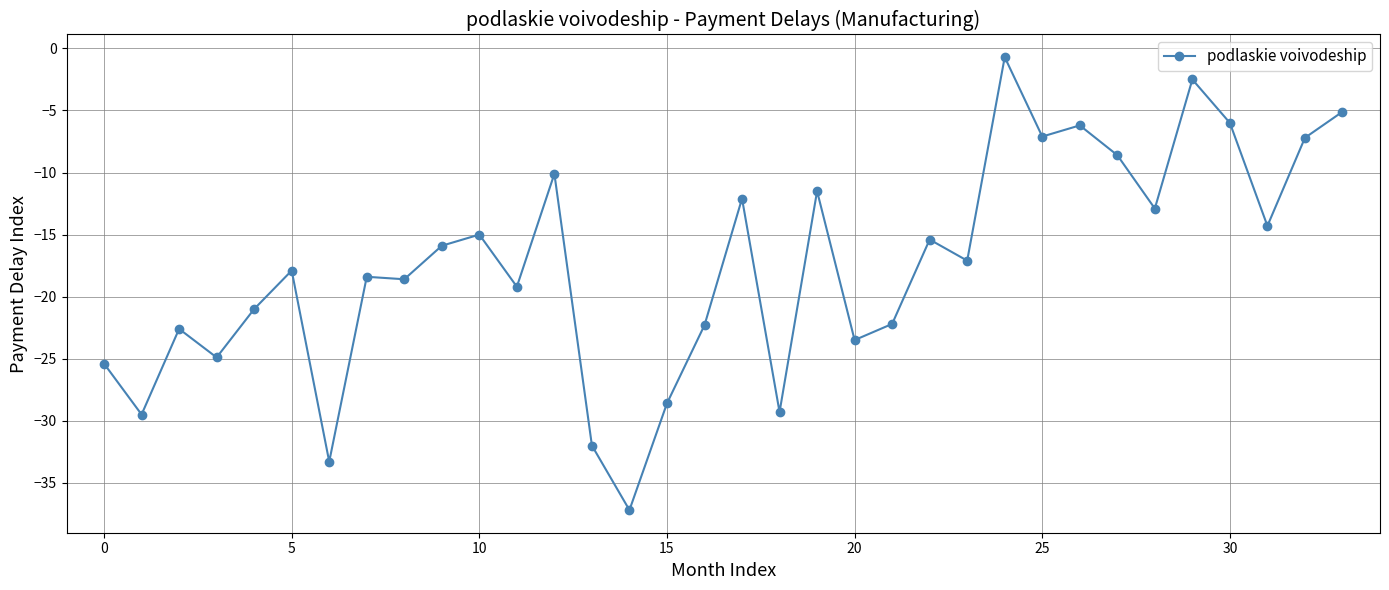

What is the smallest value displayed?

-37.2